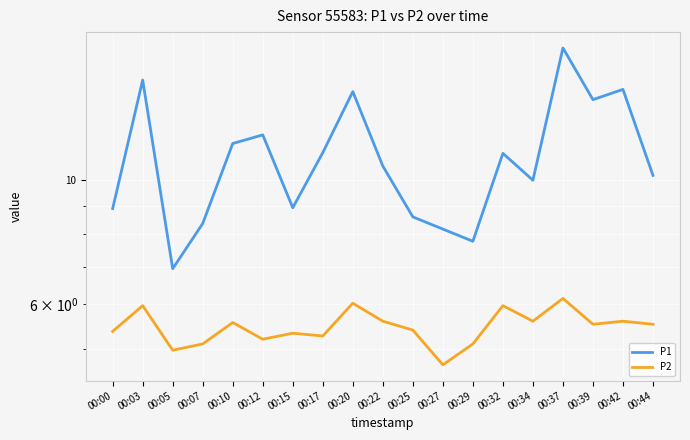

What is the difference between the P1 values at 00:20 and 00:22?

3.8